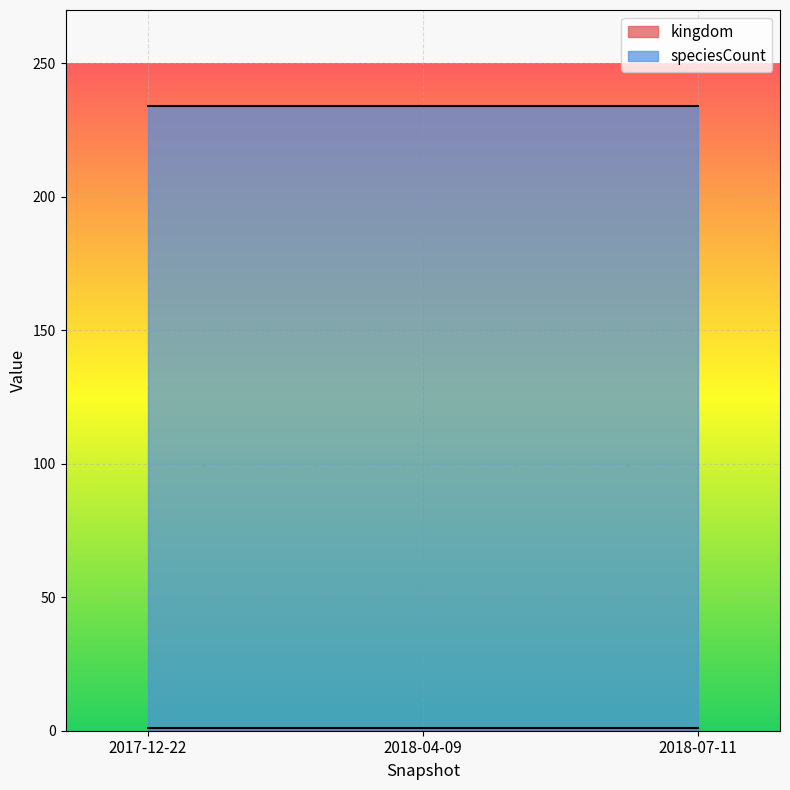

The speciesCount series shows 234 at 2018-04-09. True or false?

True